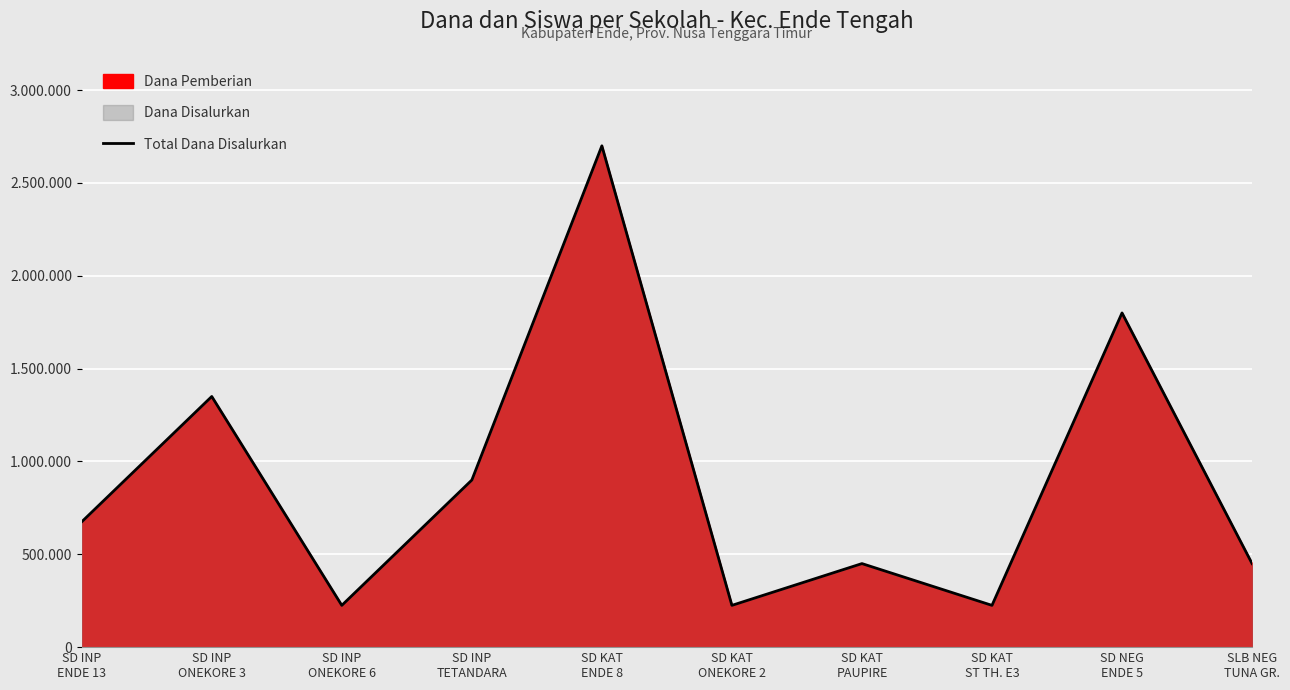

Does the chart display data point markers on the line(s)?

No